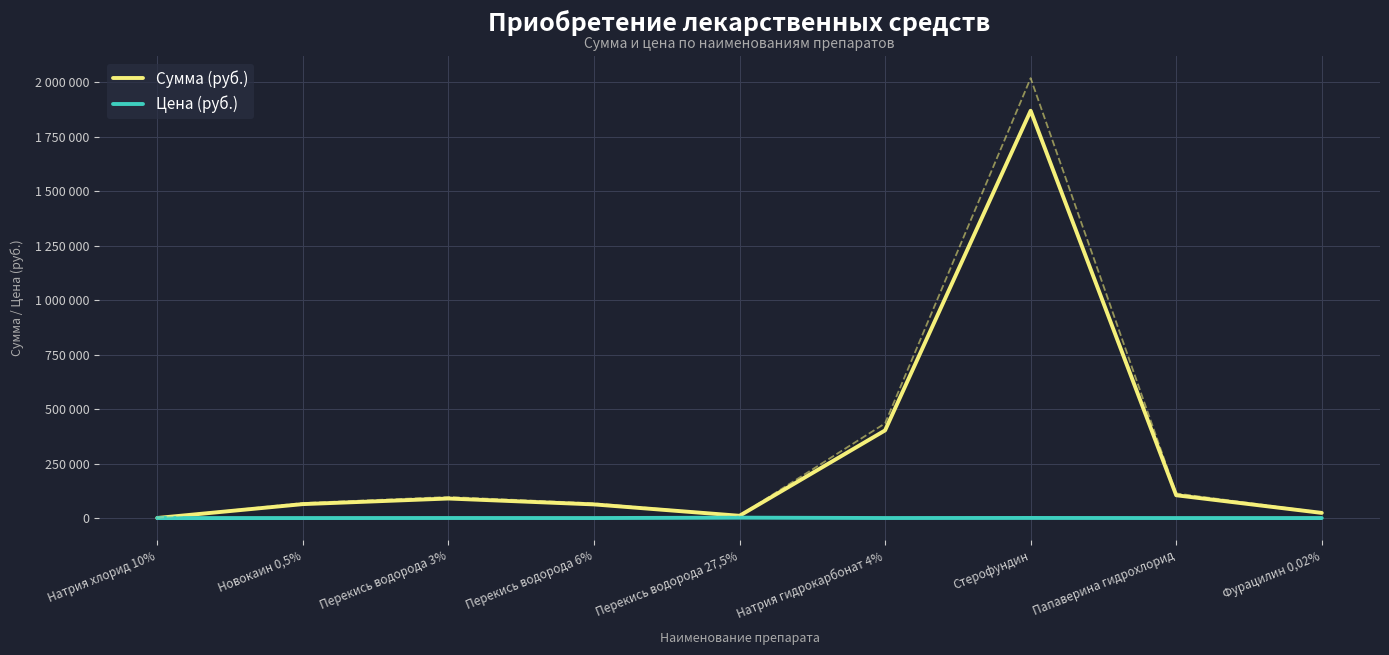

List the labels in order of Цена (руб.) value, smallest first.

Натрия хлорид 10%, Новокаин 0,5%, Фурацилин 0,02%, Перекись водорода 6%, Папаверина гидрохлорид, Натрия гидрокарбонат 4%, Перекись водорода 3%, Стерофундин, Перекись водорода 27,5%